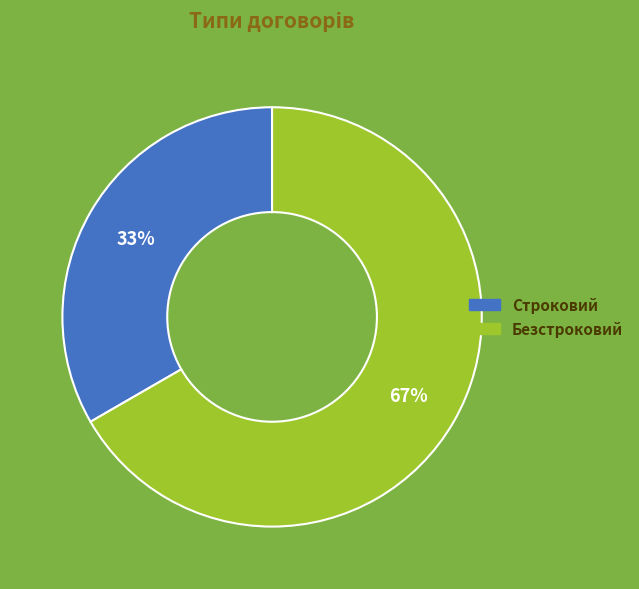

What is the largest slice in the pie chart?

Безстроковий